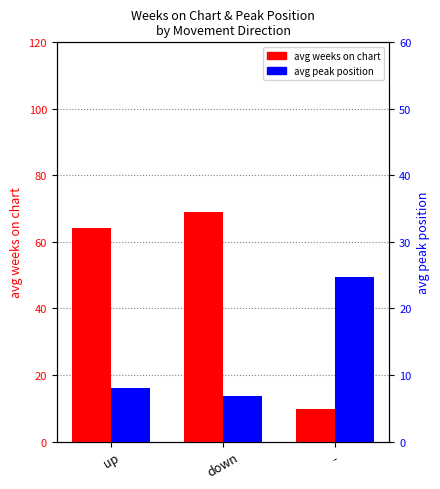

List the series in order of their overall mean, highest first.

avg weeks on chart, avg peak position